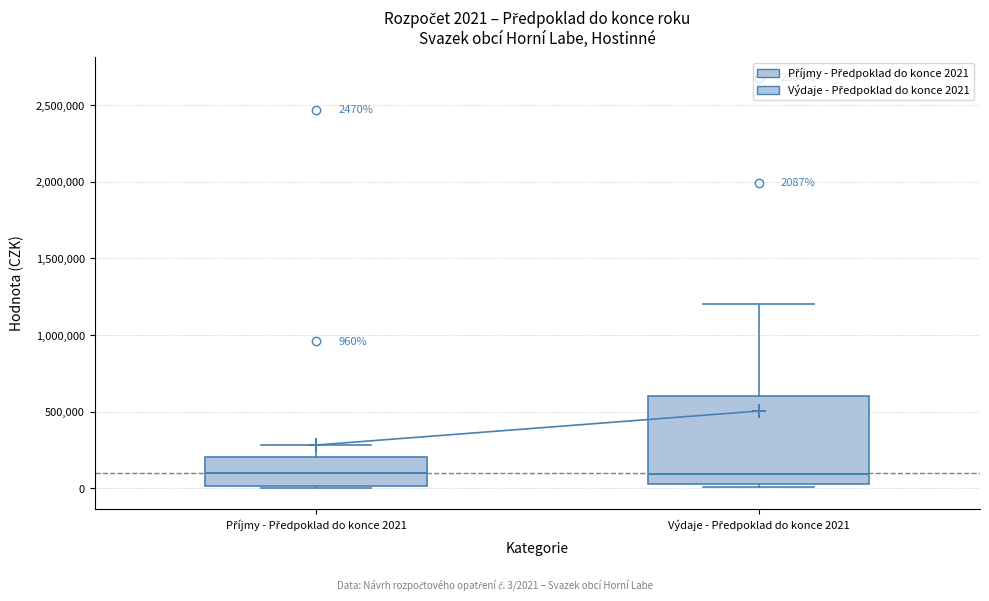

Comparing the boxes themselves (not the whiskers), which one is the tallest?

Výdaje - Předpoklad do konce 2021